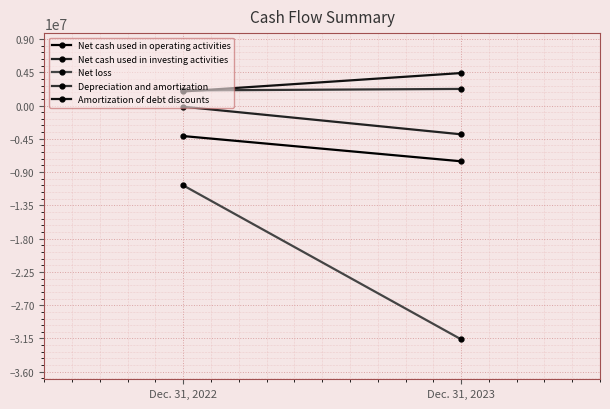

Which series has the largest range (max minus min)?

Net loss